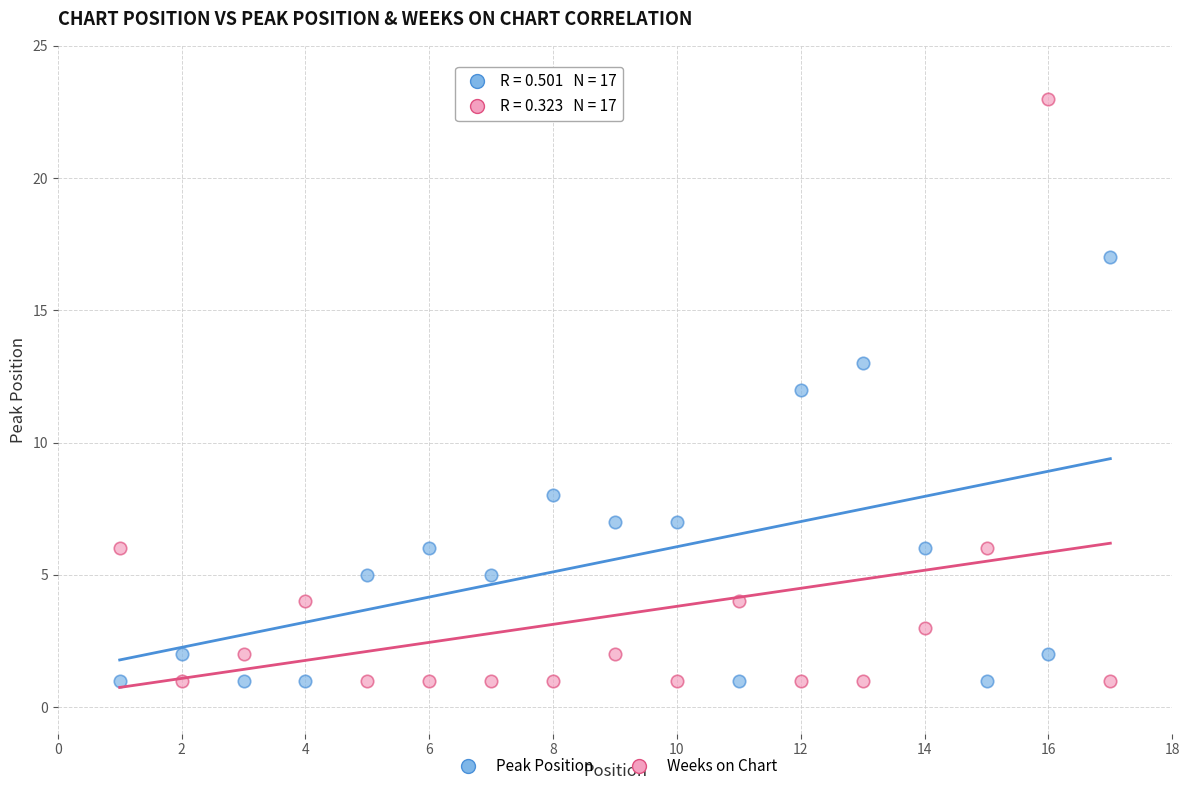

What is the X range (max minus min) for the scatter plot?

16